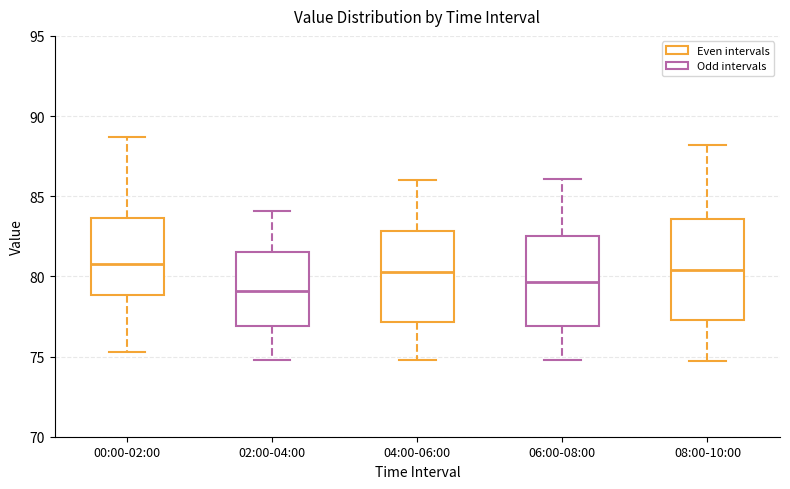

Where does the lower whisker of the box for 04:00-06:00 end on the y-axis? The values are not printed on the chart, so give them approximately, as read against the axis.

75.0